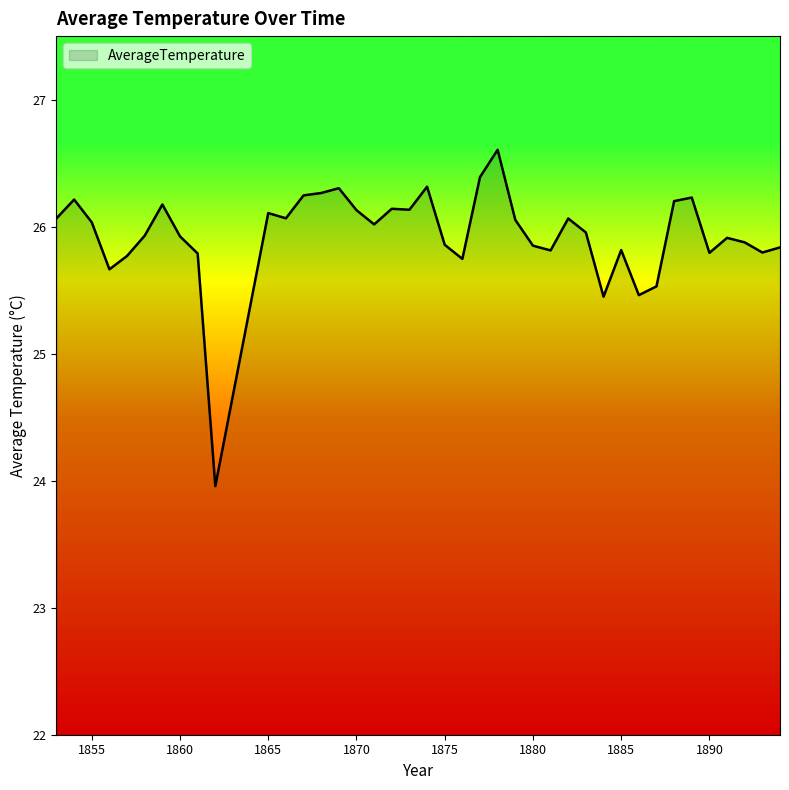

What is the smallest value displayed?

24.0